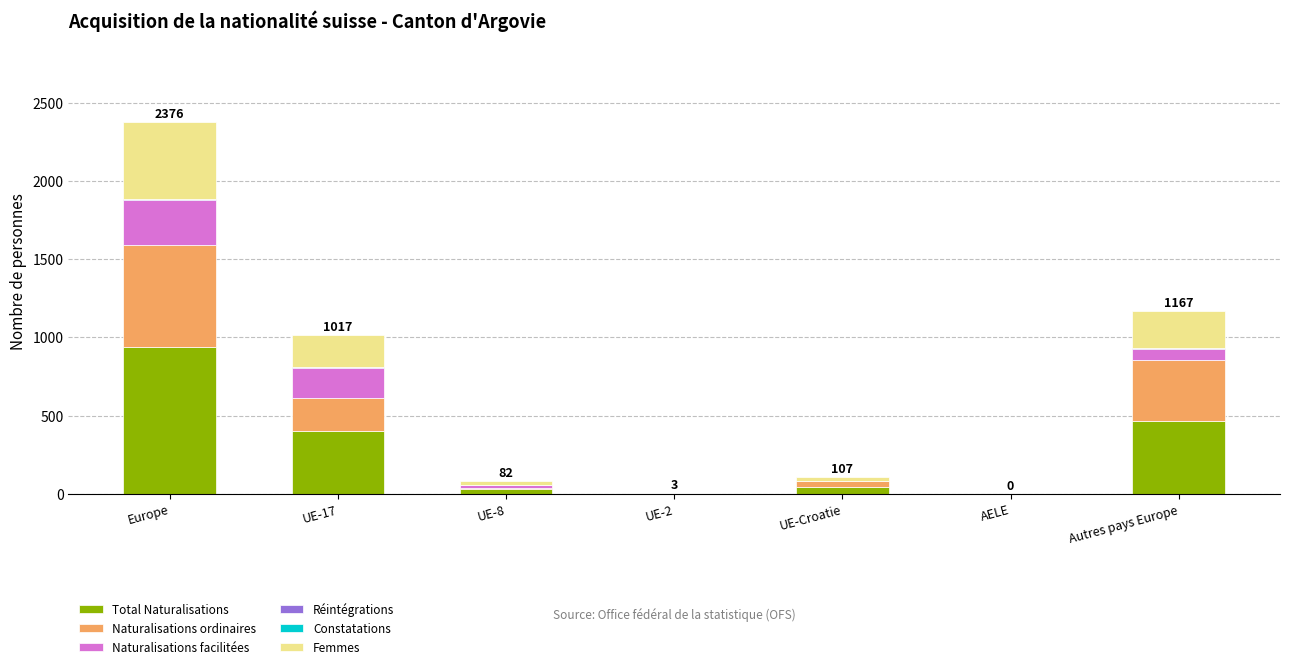

How many data points does each series have?

7